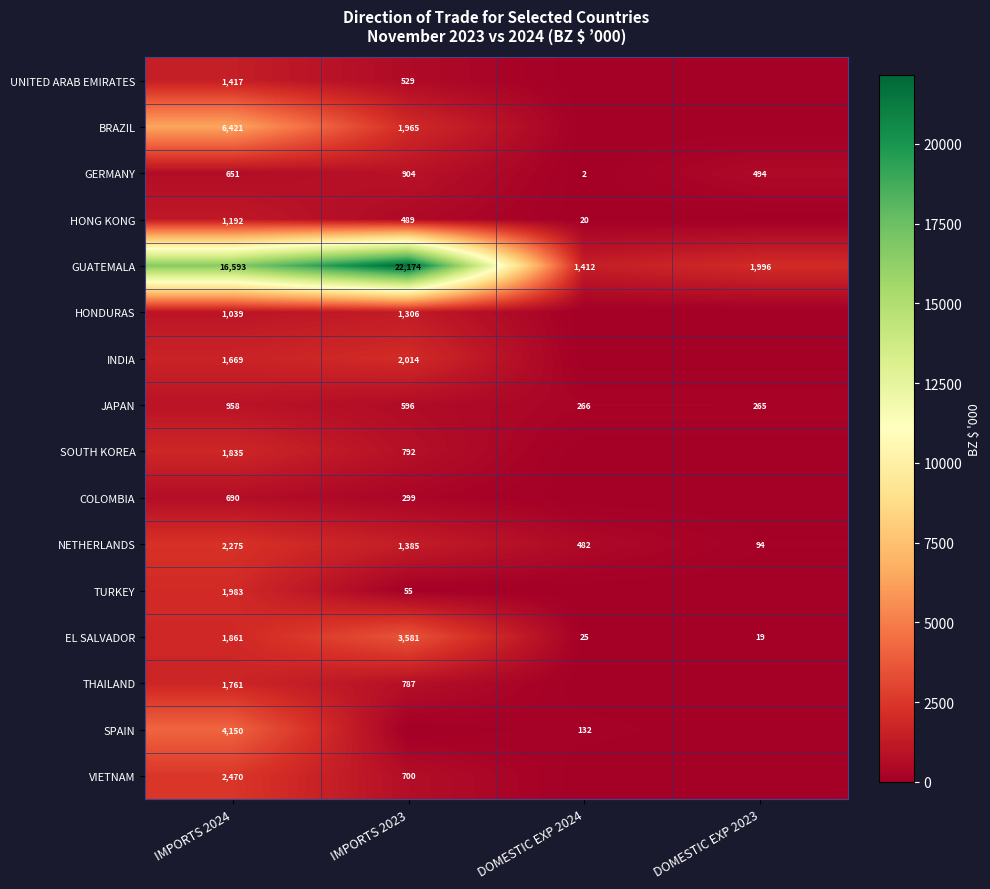

What is the total value across all series at IMPORTS 2024?

46965